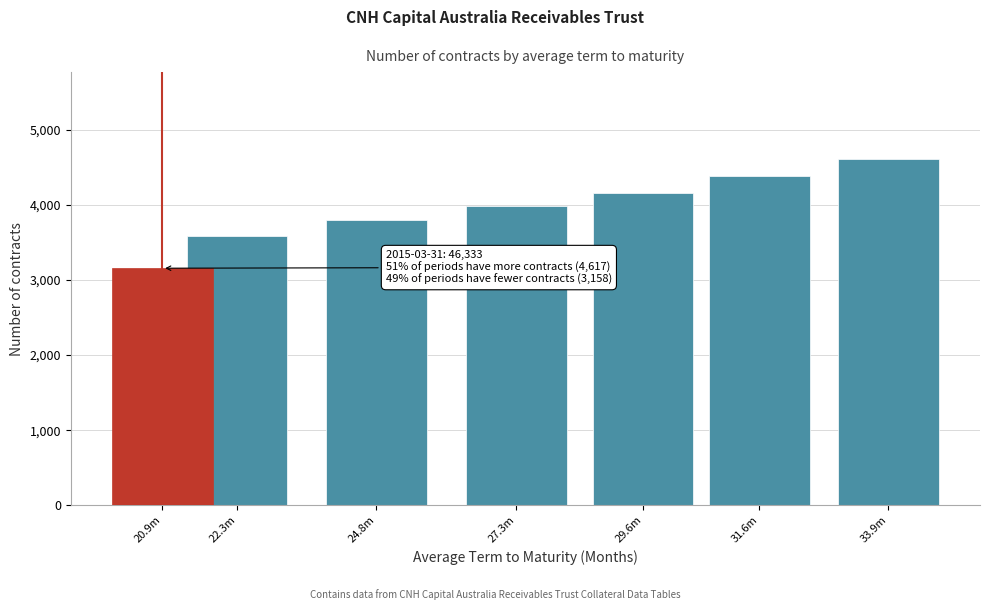

Reading left to right, what are all the values shown in this chart?

3158	3587	3794	3987	4163	4387	4617